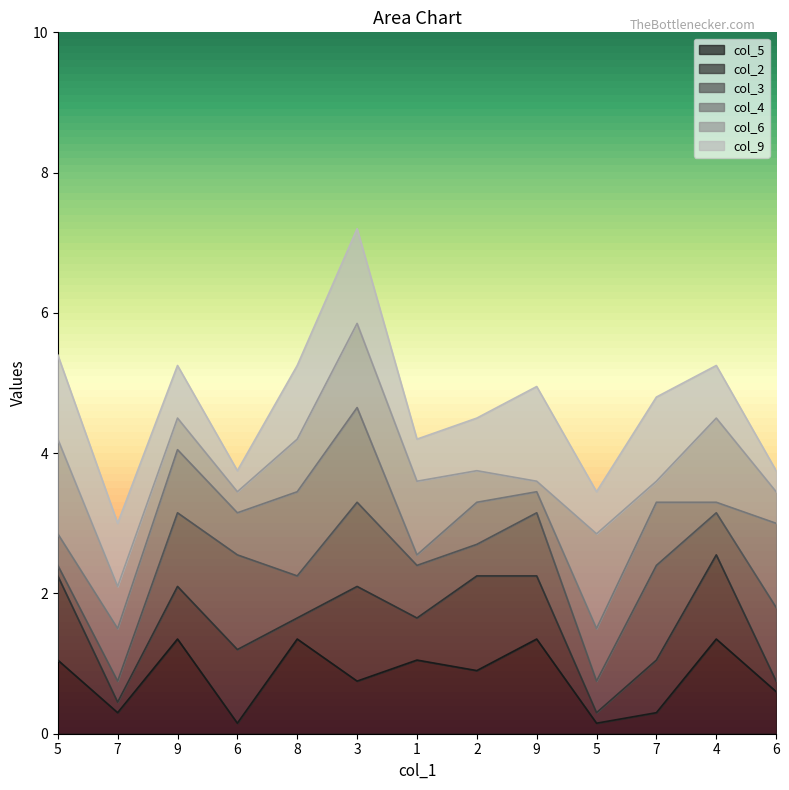

How many lines are shown in the chart?

6